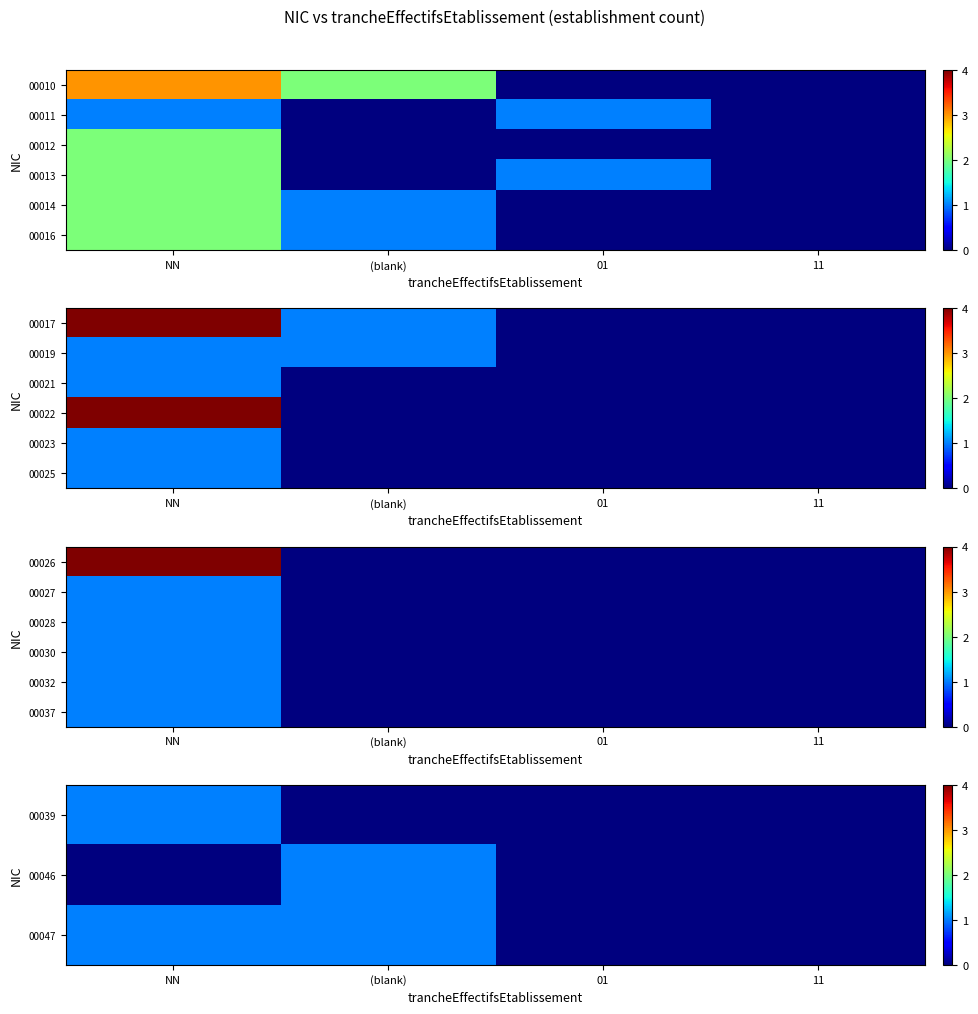

Is it true that 00030 equals 0 at 11?

True